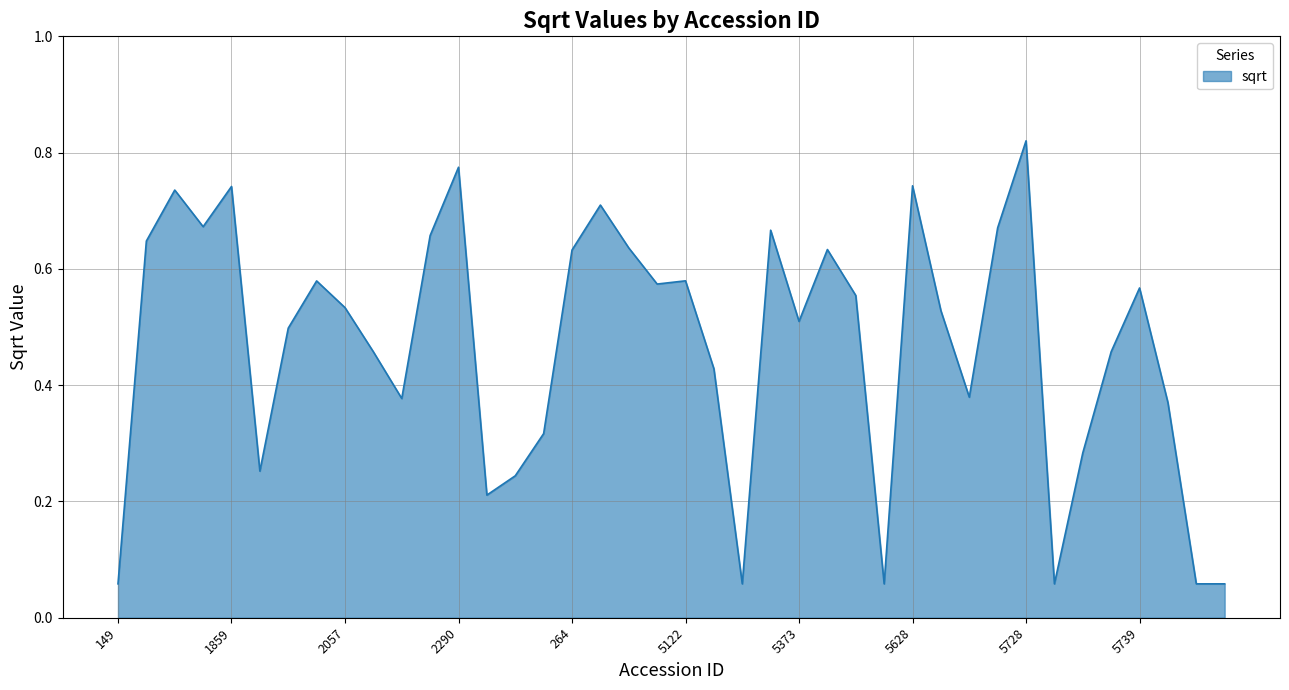

What is the label of the 10th point from the left?

206